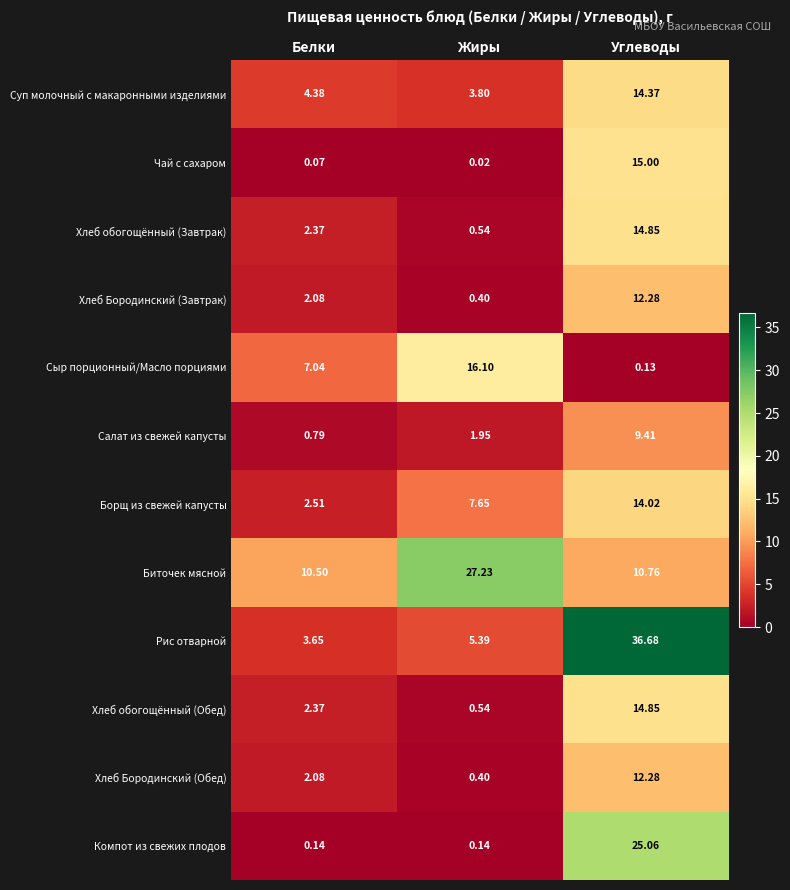

Which series has the largest total across all categories?

Биточек мясной